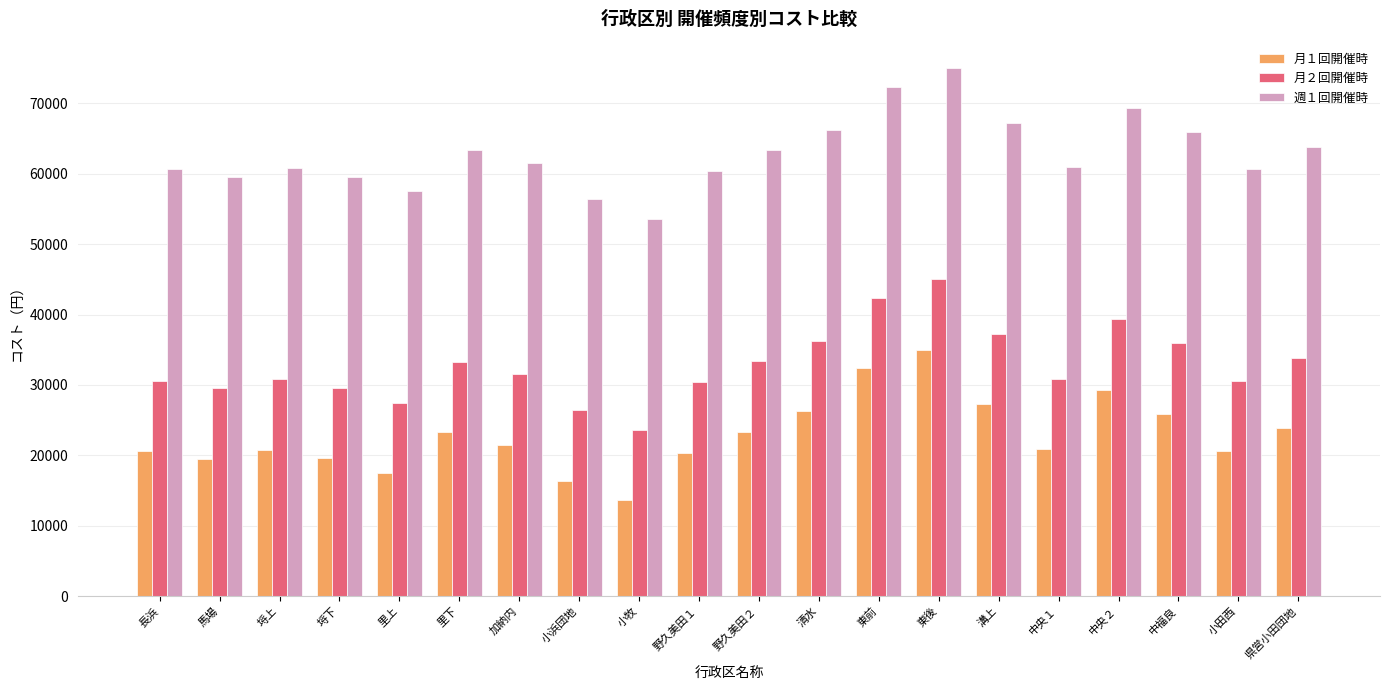

What is the total value across all series at 中央１?

112700